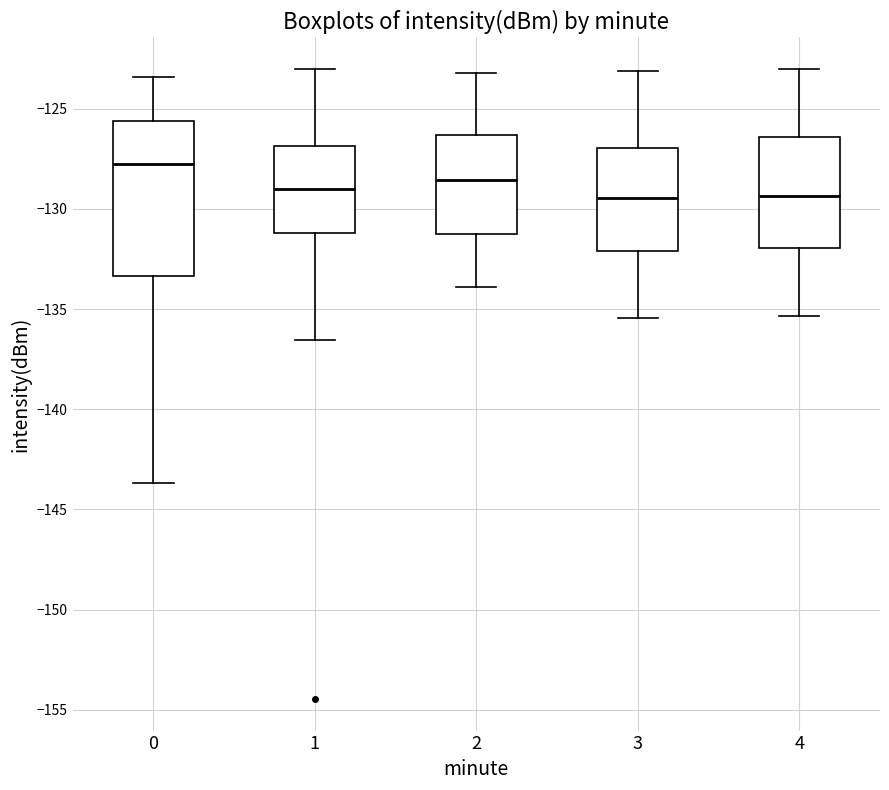

Comparing the boxes themselves (not the whiskers), which one is the tallest?

0